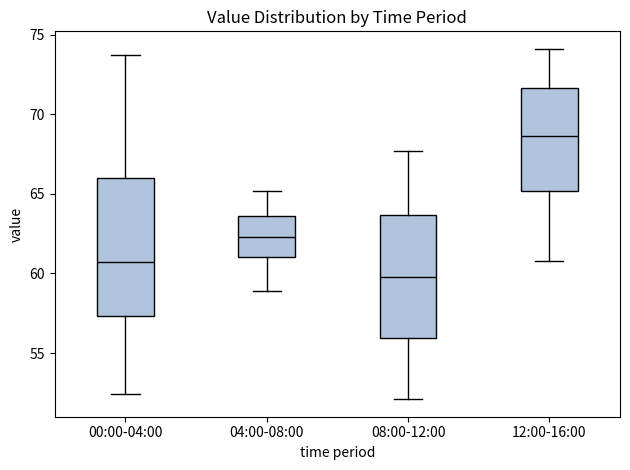

Reading left to right, transcribe this box plot: for each box, give where its median line is, the range the box spans, and where its two whiskers end, as read against the y-axis. The values are not printed on the chart, so give them approximately, as read against the axis.

00:00-04:00: median 60.5, box 57.5 to 66.0, whiskers 52.5 to 73.5
04:00-08:00: median 62.5, box 61.0 to 63.5, whiskers 59.0 to 65.0
08:00-12:00: median 60.0, box 56.0 to 63.5, whiskers 52.0 to 67.5
12:00-16:00: median 68.5, box 65.0 to 71.5, whiskers 61.0 to 74.0